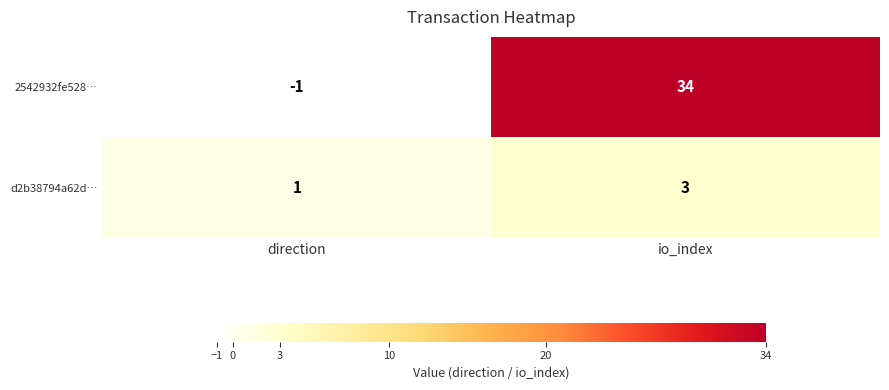

Is it true that d2b38794a62d… equals 0 at direction?

False